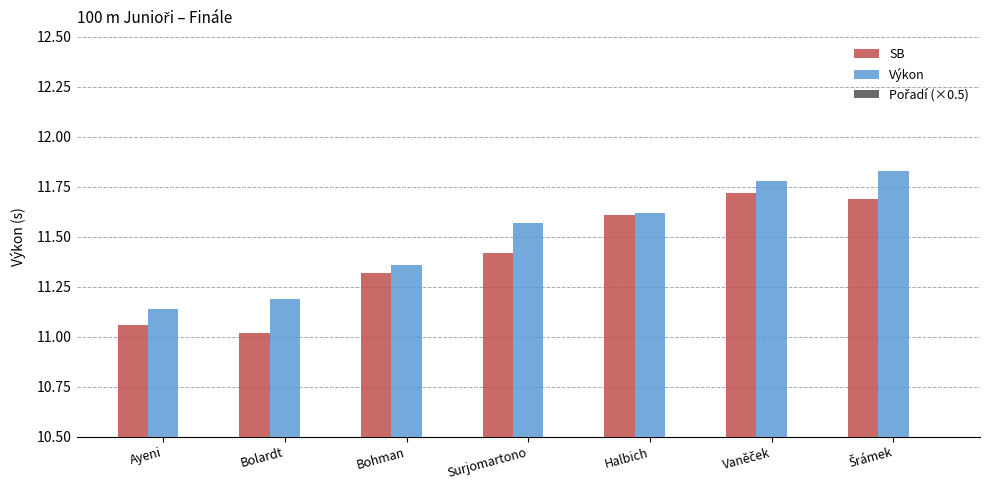

What is the label of the 6th bar from the right?

Bolardt